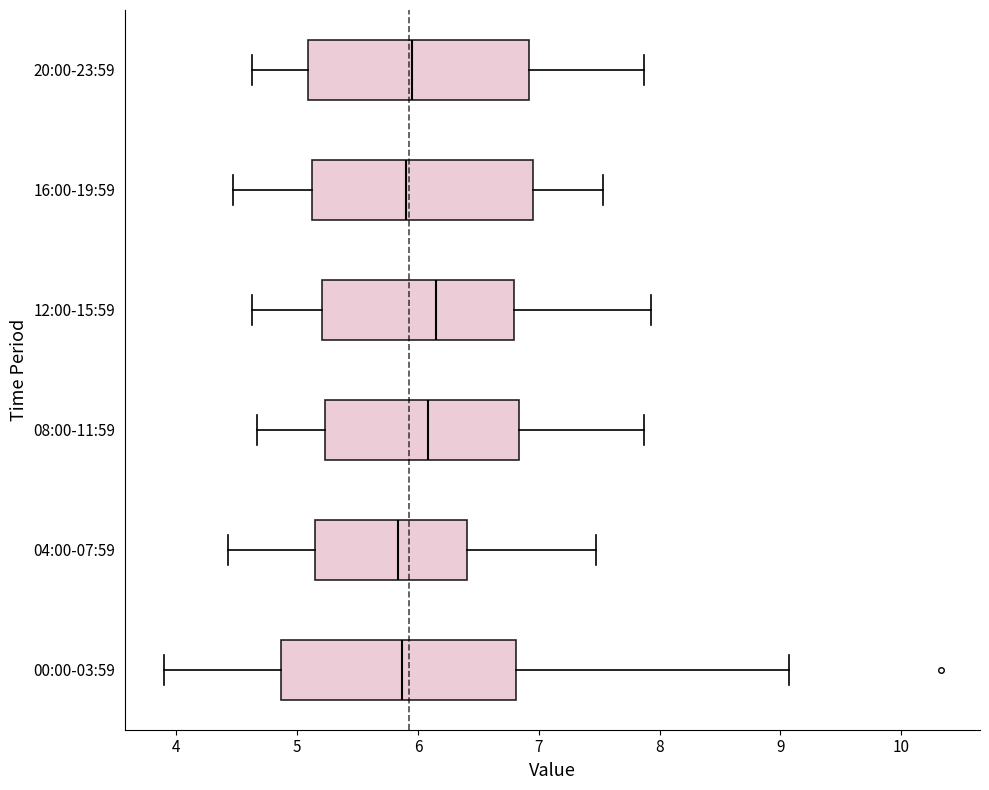

Where does the median line of the box for 00:00-03:59 sit on the x-axis? The values are not printed on the chart, so give them approximately, as read against the axis.

5.9